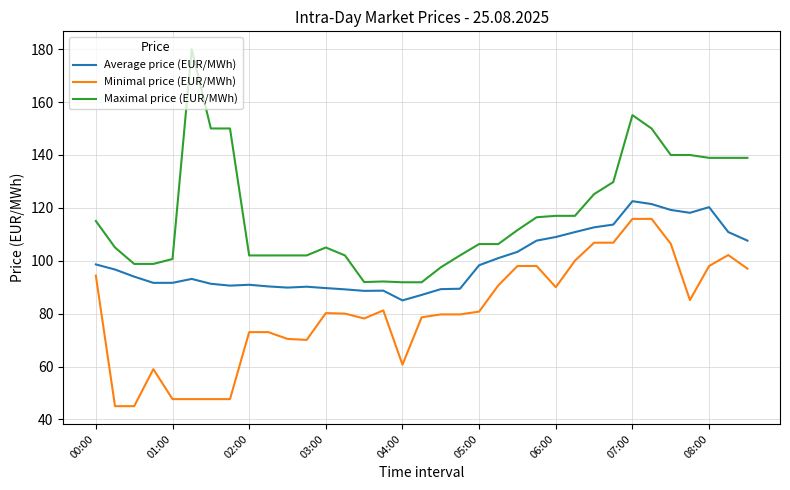

What is the maximum value shown in the chart?

180.0